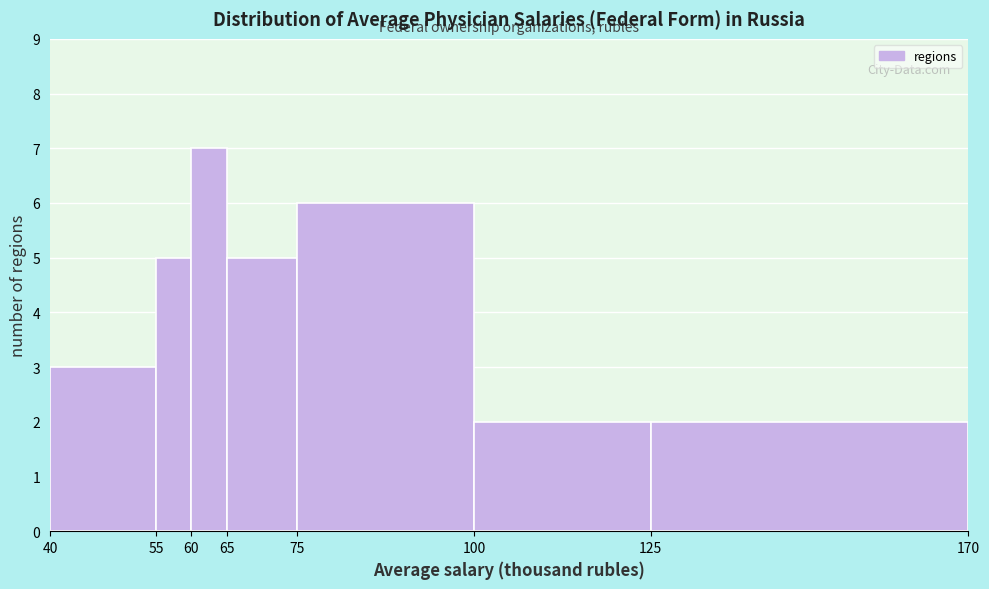

Over which range of the x-axis is the bar tallest?

60 to 65